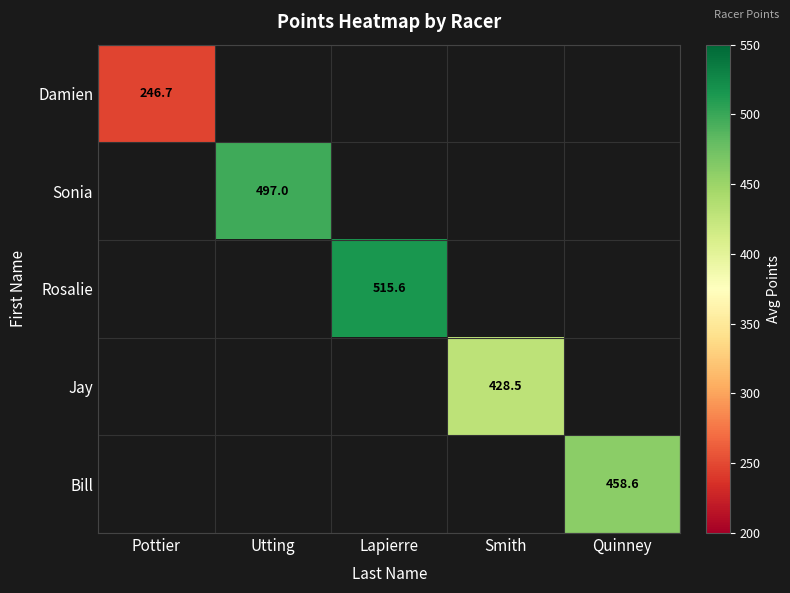

How many categories are shown in the chart?

5